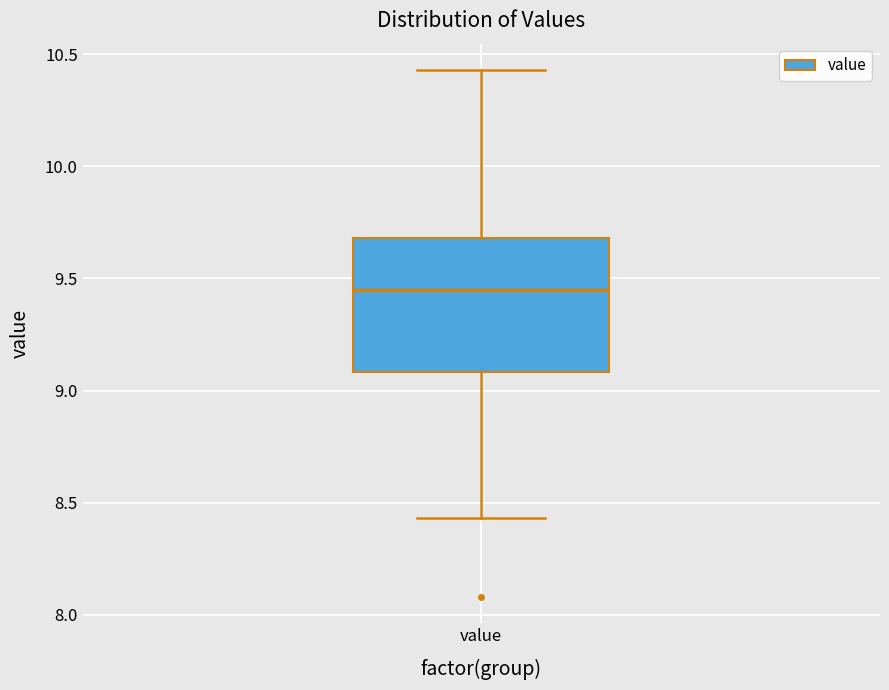

Transcribe this box plot: give where the median line is, the range the box spans, and where the two whiskers end, as read against the y-axis. The values are not printed on the chart, so give them approximately, as read against the axis.

median 9.45, box 9.10 to 9.70, whiskers 8.45 to 10.45